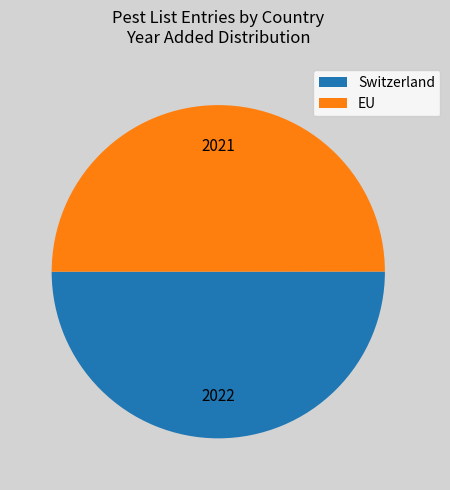

Count the number of slices in the pie.

2